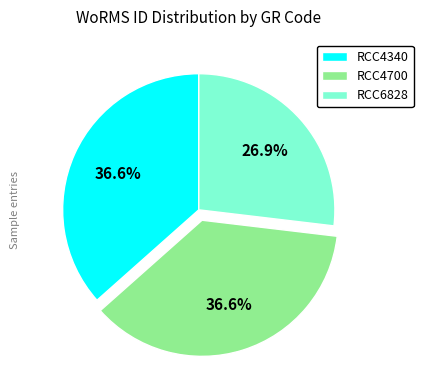

Which slice is the smallest?

RCC6828